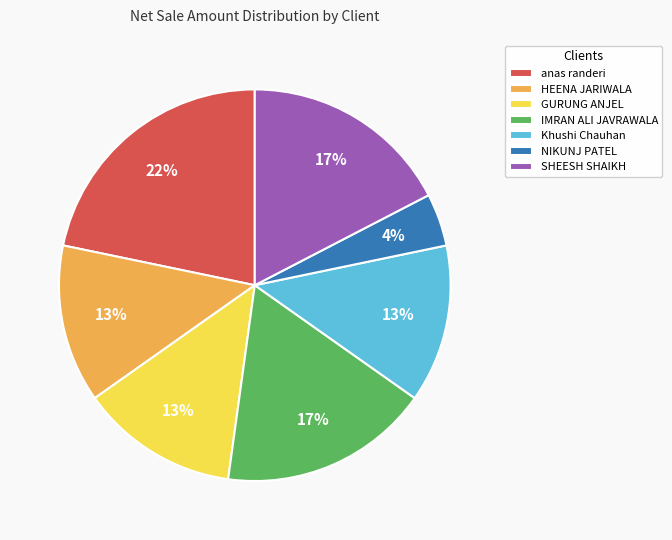

To the nearest percent, what is the average slice percentage?

14%